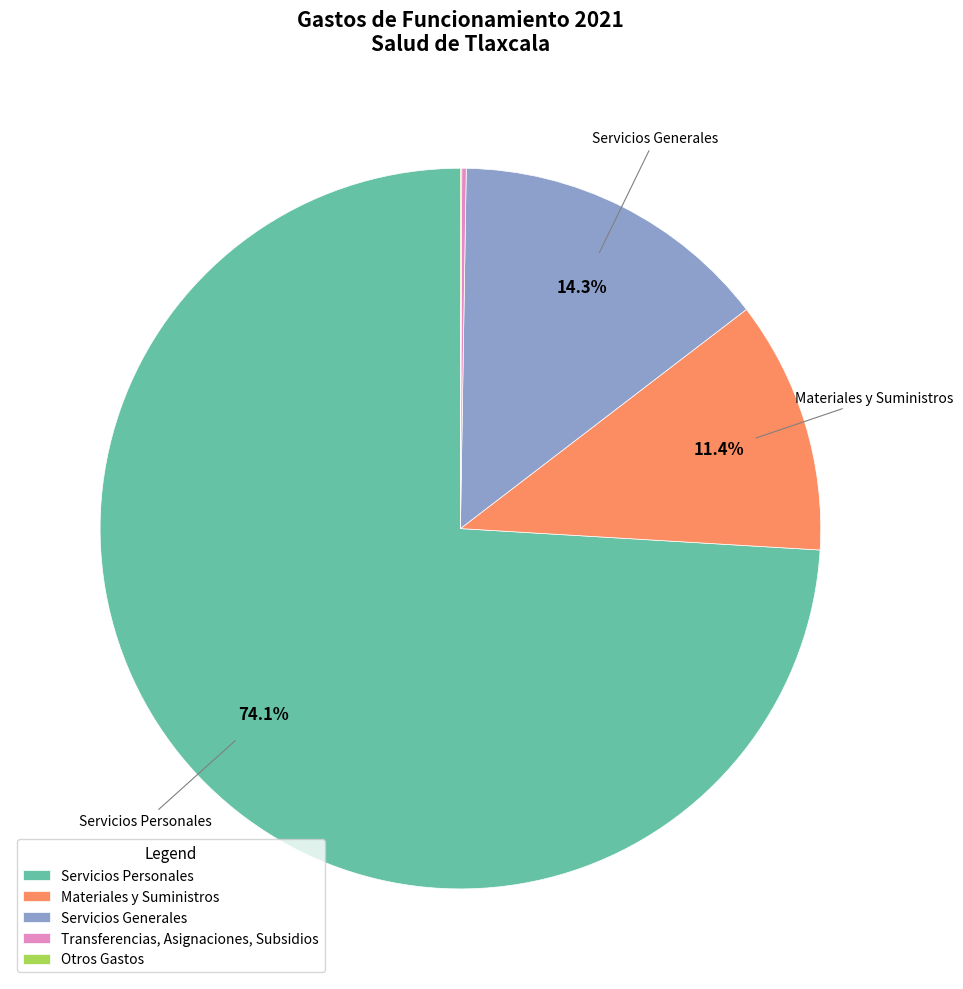

Which category has the biggest portion of the pie?

Servicios Personales